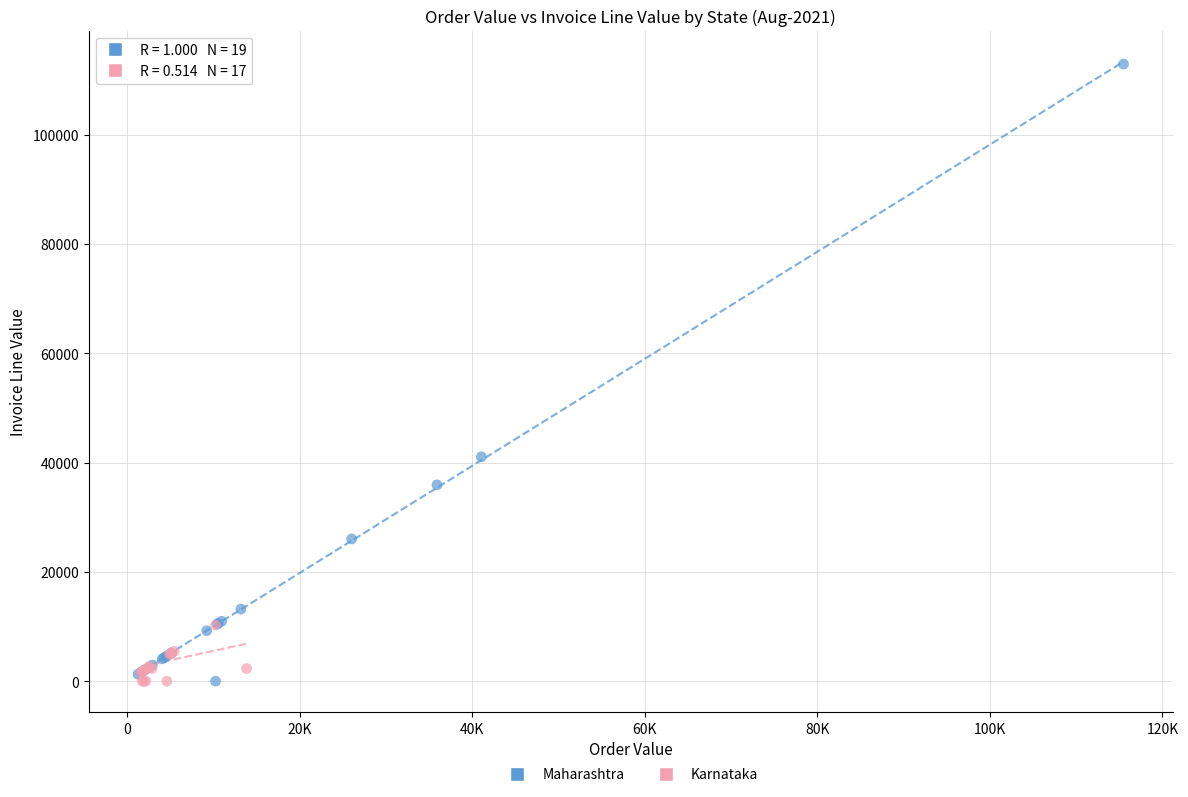

What are all the series names shown in the legend?

Maharashtra, Karnataka